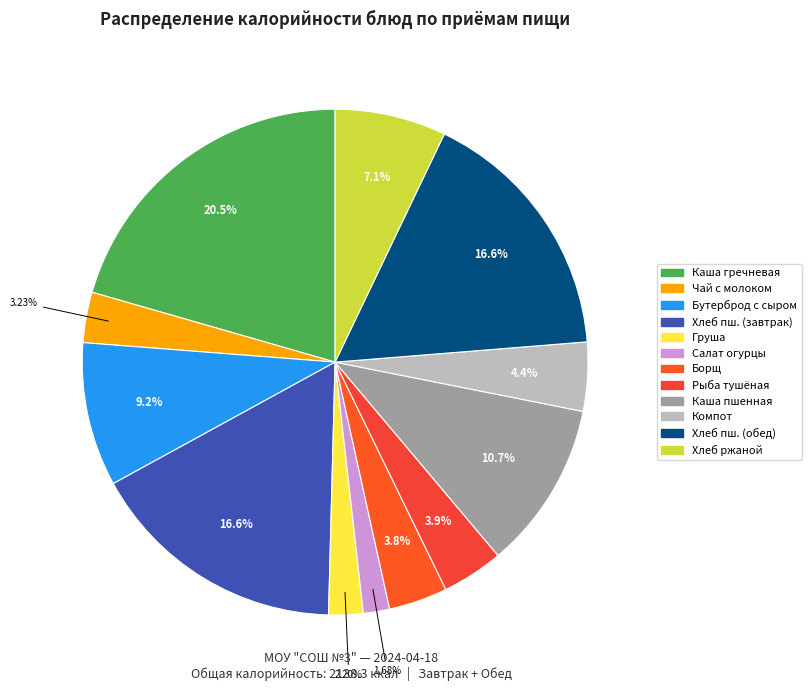

How many segments does this pie chart have?

12